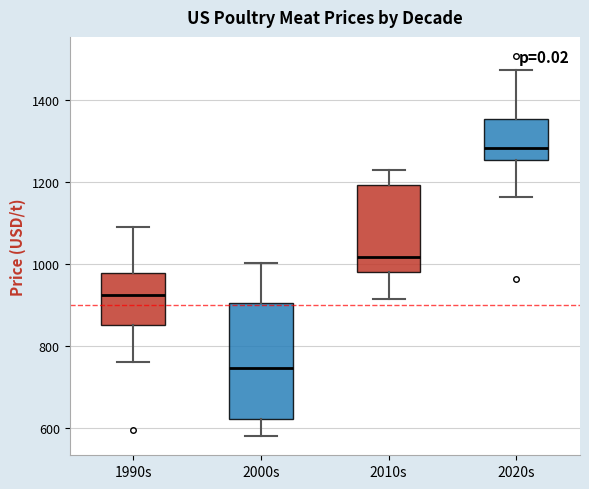

Reading left to right, read every box against the y-axis: the position of its median line, the range the box covers, and the ends of its whiskers. The values are not printed on the chart, so give them approximately, as read against the axis.

1990s: median 920, box 860 to 980, whiskers 760 to 1100
2000s: median 740, box 620 to 900, whiskers 580 to 1000
2010s: median 1020, box 980 to 1200, whiskers 920 to 1220
2020s: median 1280, box 1260 to 1360, whiskers 1160 to 1480